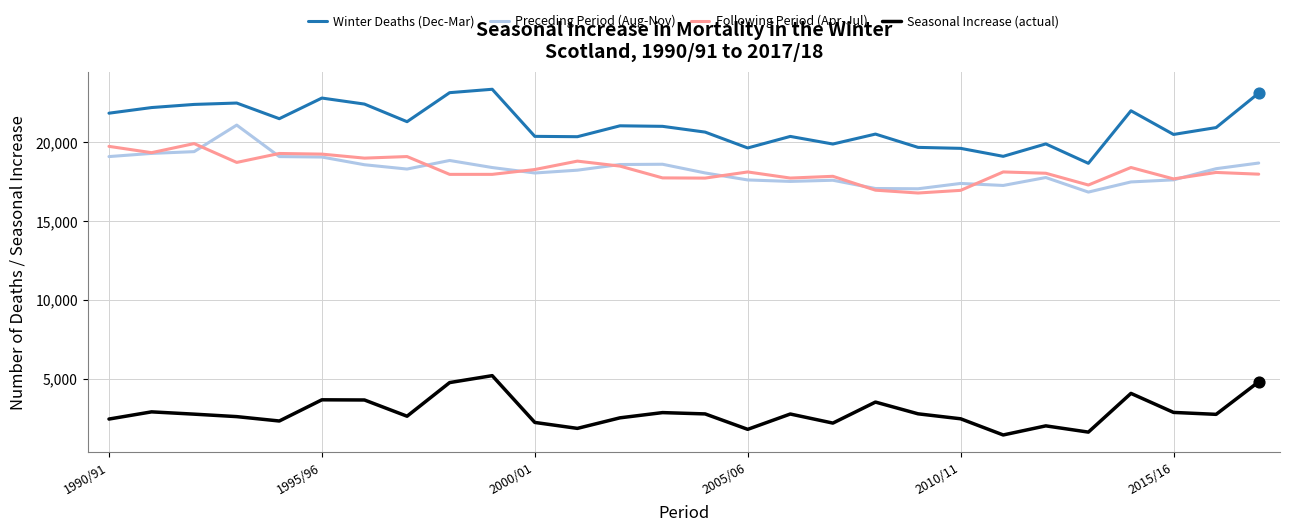

True or false: Following Period (Apr-Jul) and Seasonal Increase (actual) cross at least once.

False